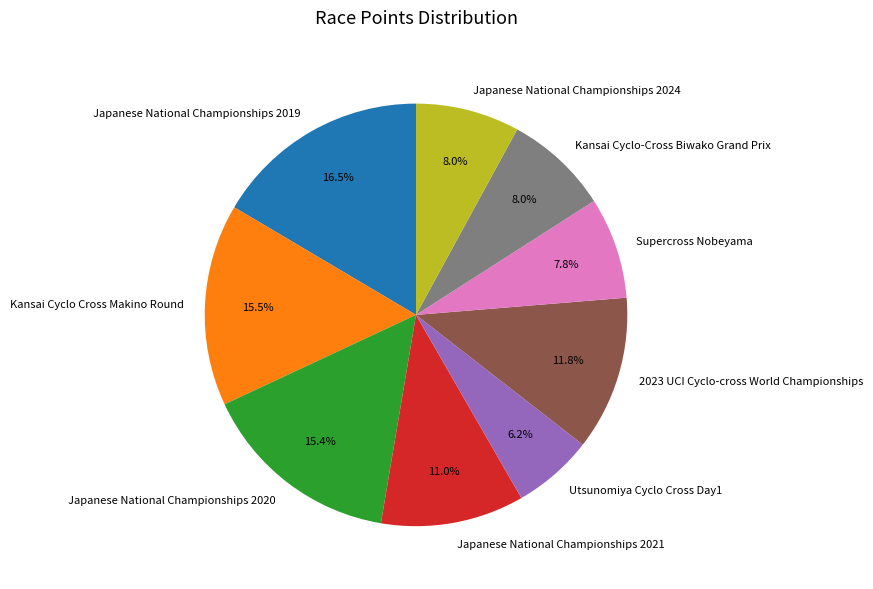

How many slices are in this pie chart?

9